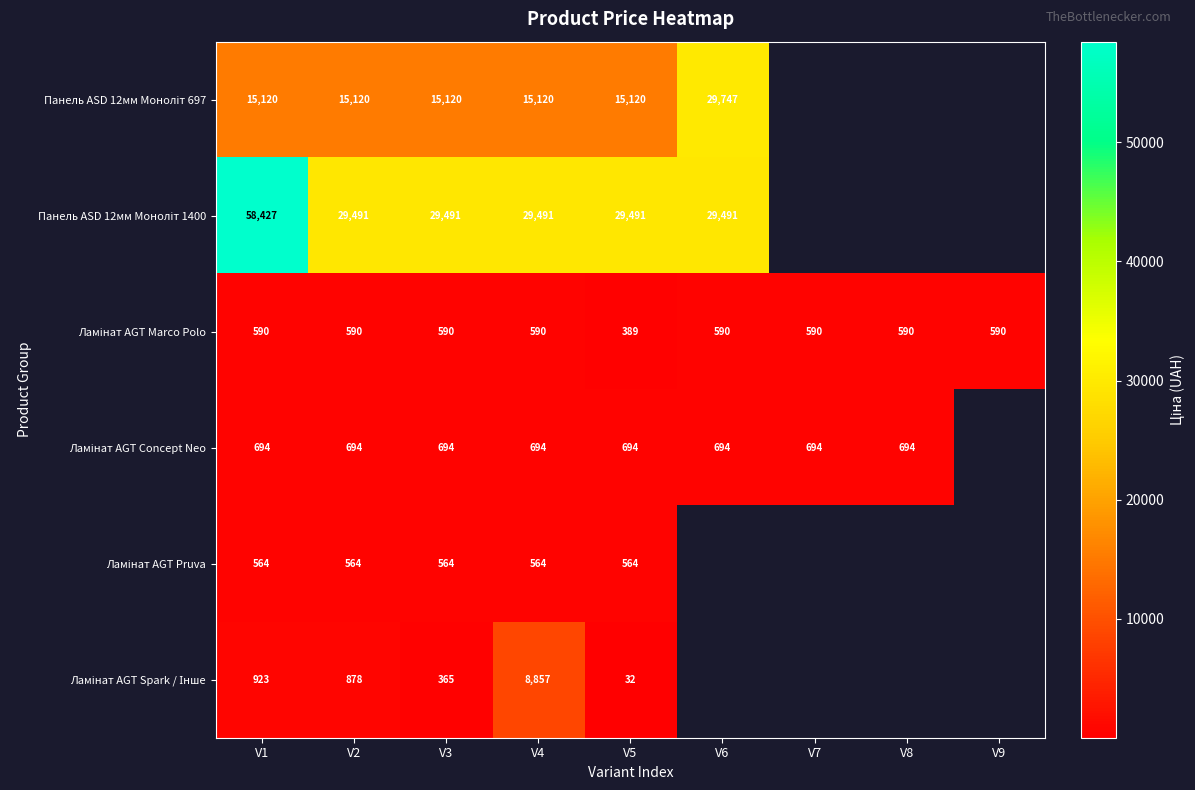

What is the difference between the highest and lowest values at V3?

29126